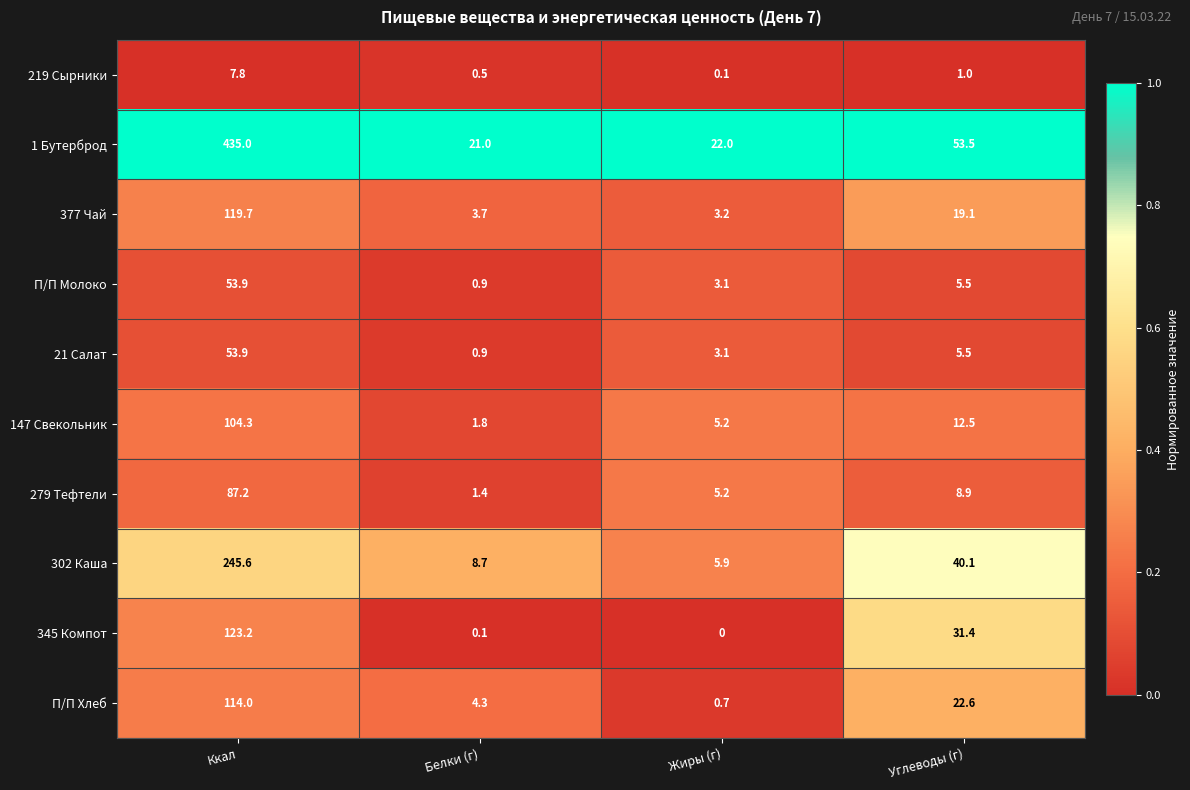

List the labels in order of 345 Компот value, smallest first.

Жиры (г), Белки (г), Углеводы (г), Ккал